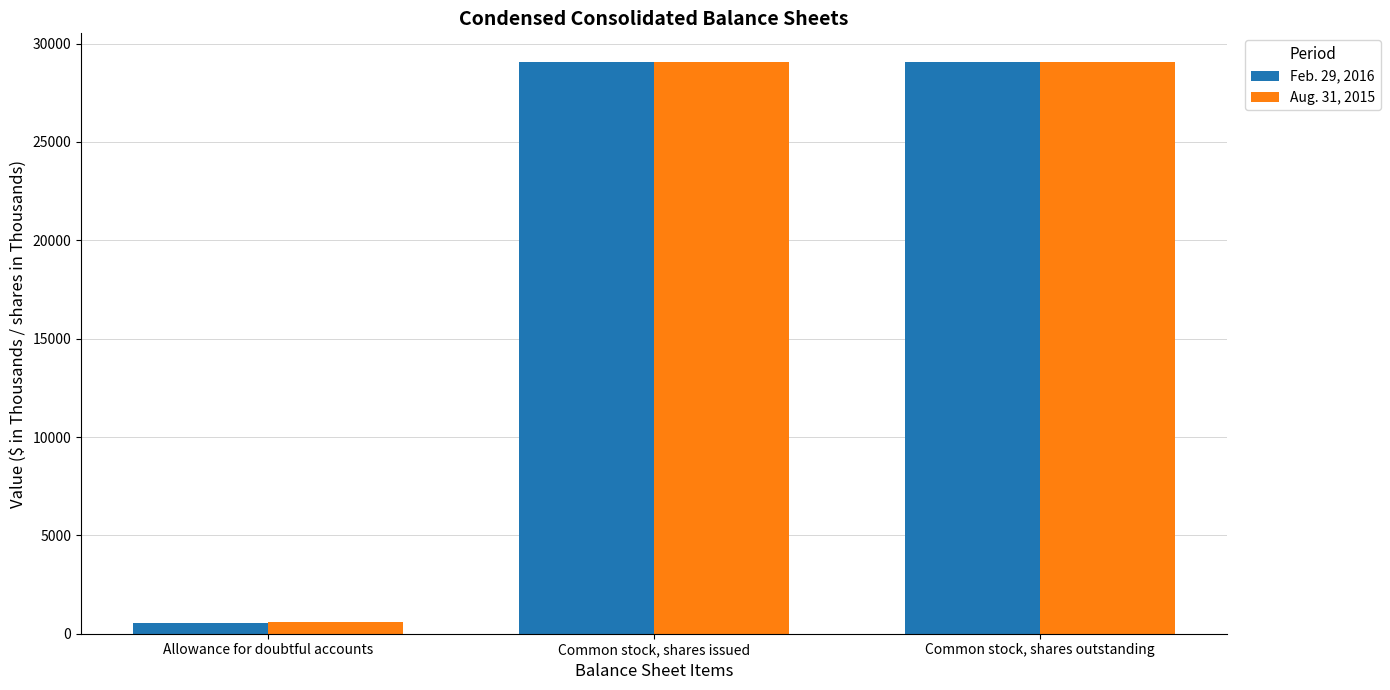

How many groups of bars are there?

3